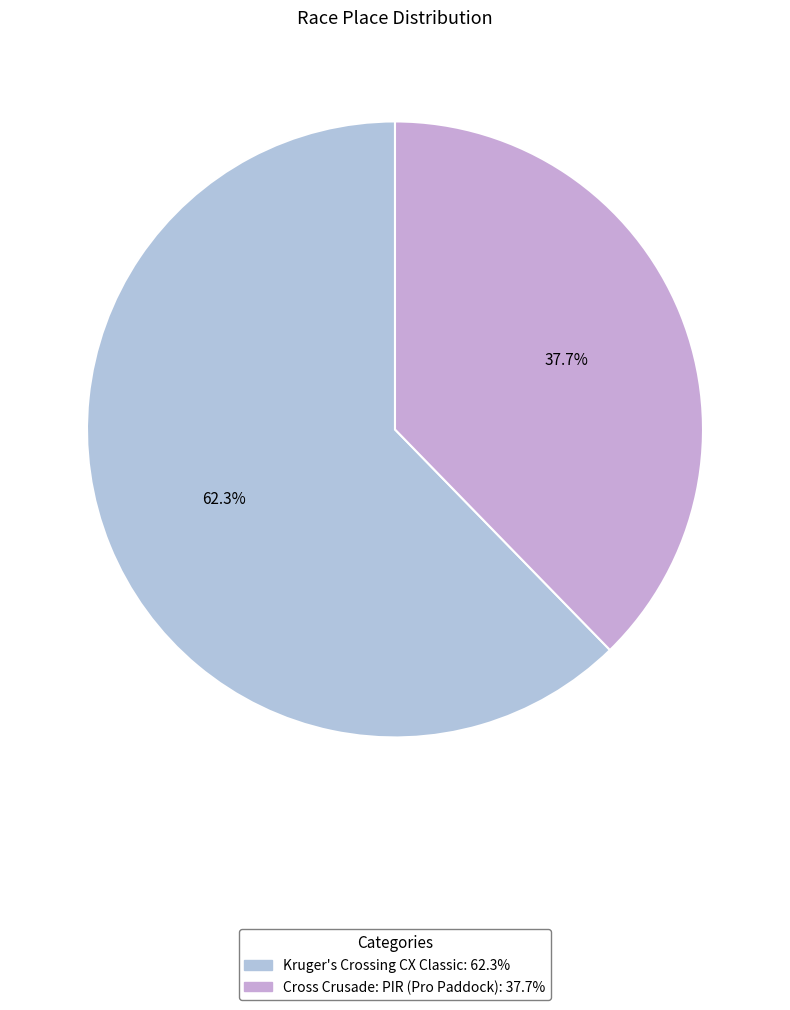

What percentage do Cross Crusade: PIR (Pro Paddock) and Kruger's Crossing CX Classic together represent?

100.0%